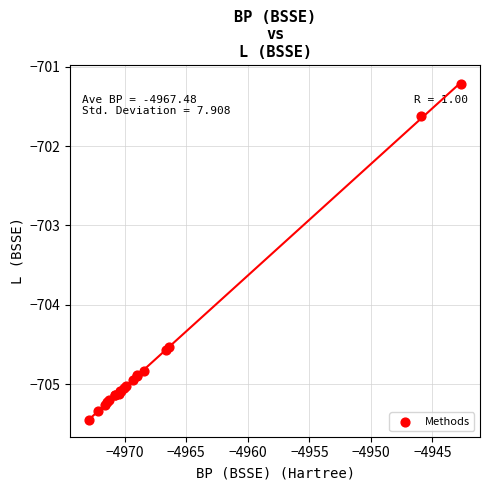

What Y value in the scatter plot is closest to -703?

-701.6